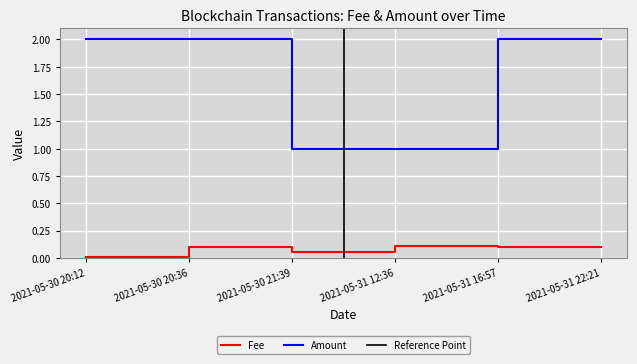

How many interior local valleys does the Fee series have?

1